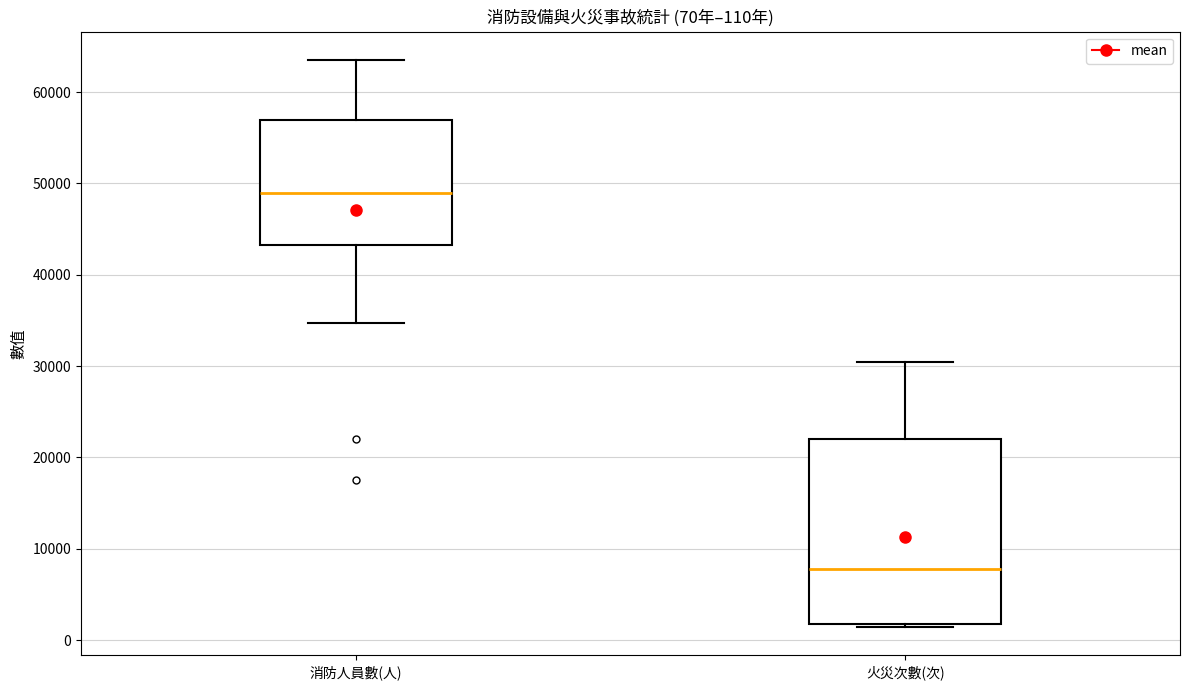

Comparing the boxes themselves (not the whiskers), which one is the tallest?

火災次數(次)